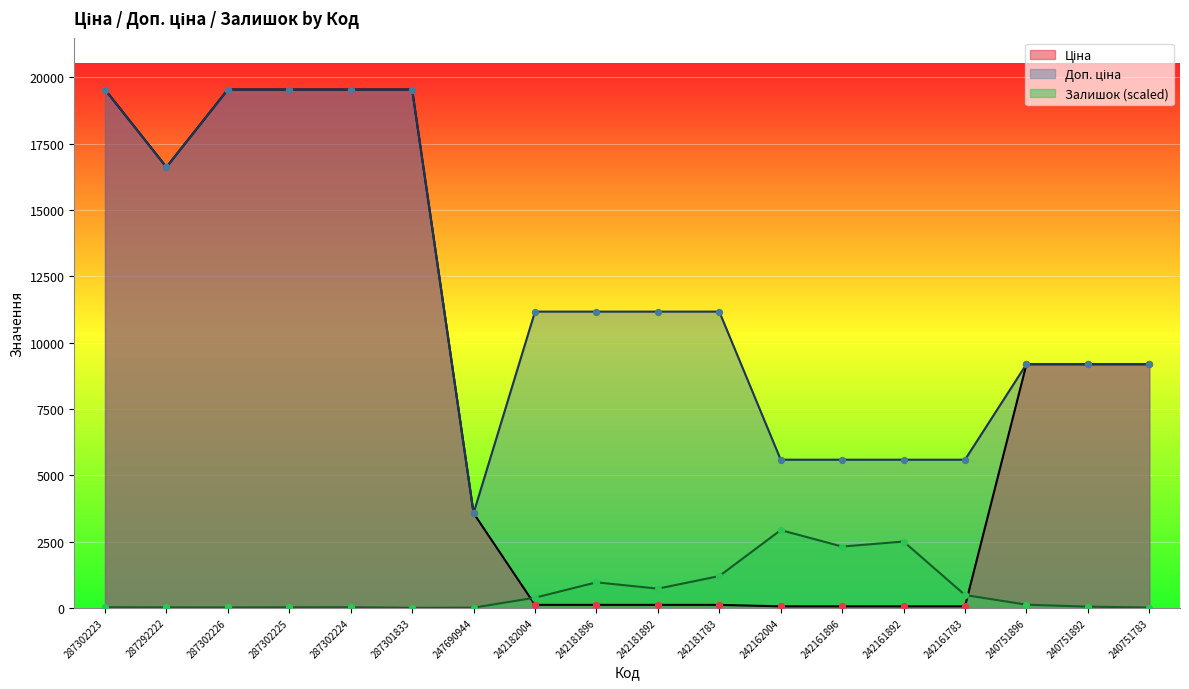

Which series has the widest spread of Y values?

Ціна